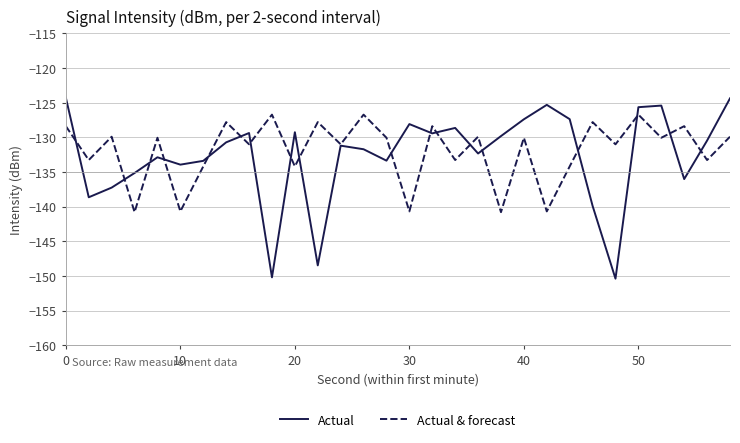

What is the highest value of the Actual series?

-124.3